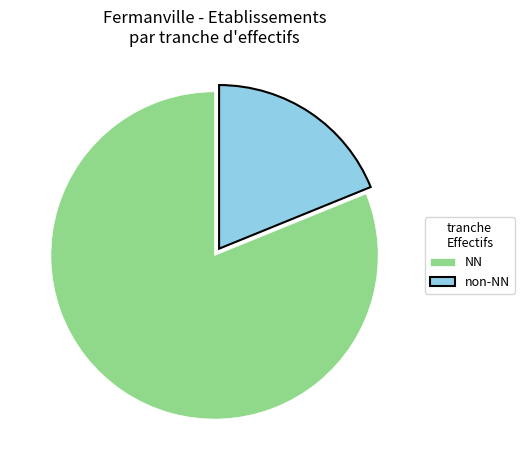

Which has a higher value, NN or non-NN?

NN